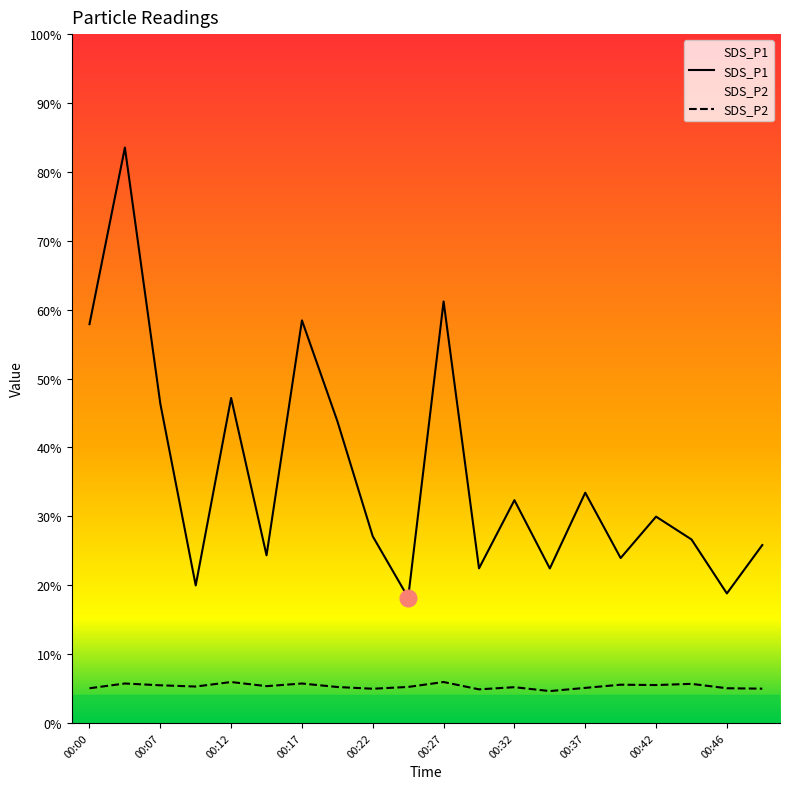

At which category is the sum across all series the highest?

00:02